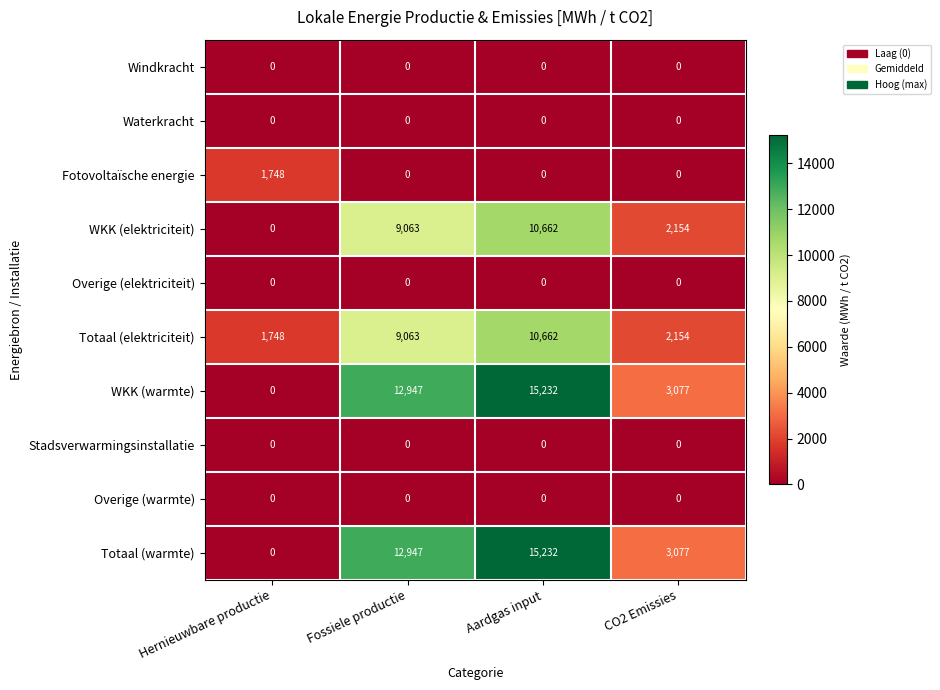

What is the sum of the Totaal (warmte) values at CO2 Emissies and Hernieuwbare productie?

3077